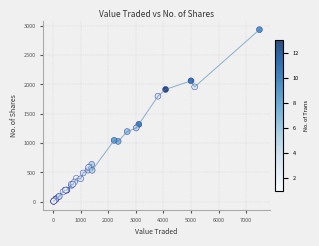

What Y value in the scatter plot is closest to 1472?

1320